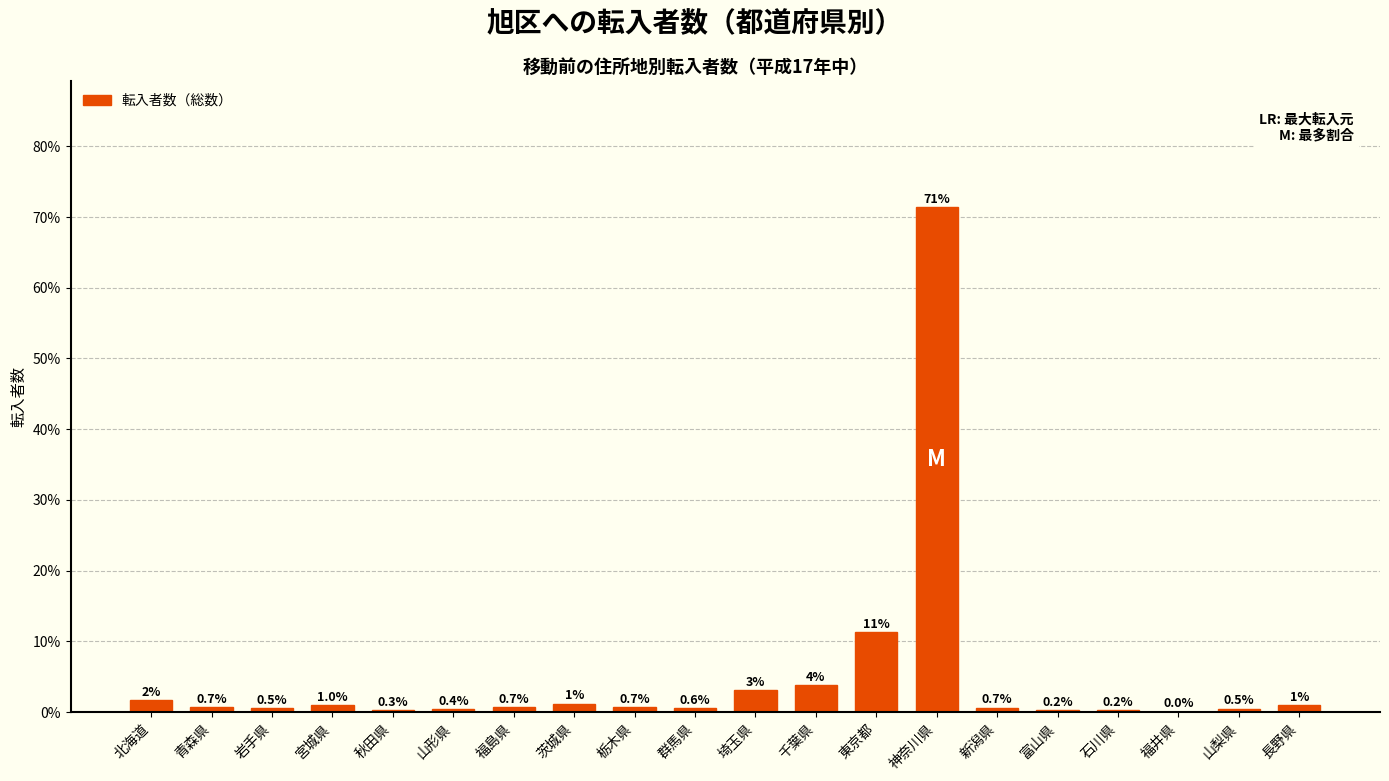

What is the greatest value displayed?

71.4